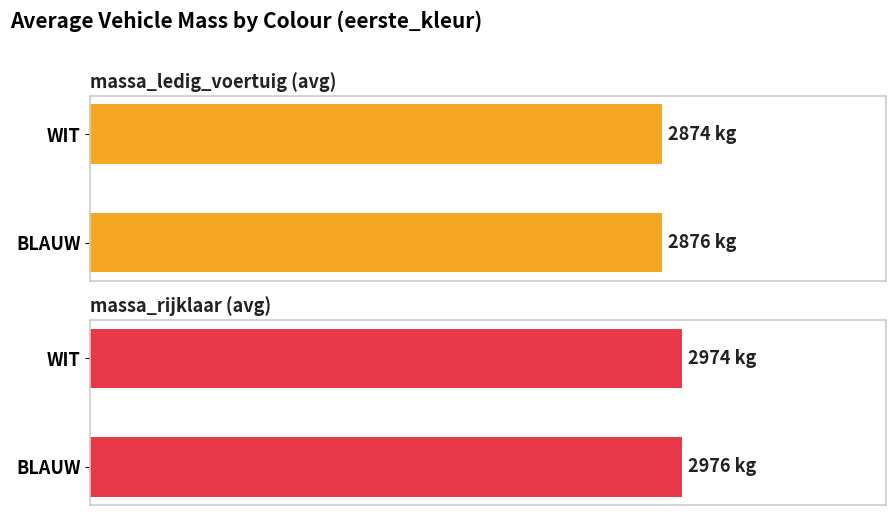

List the labels in order of massa_rijklaar (avg) value, smallest first.

WIT, BLAUW